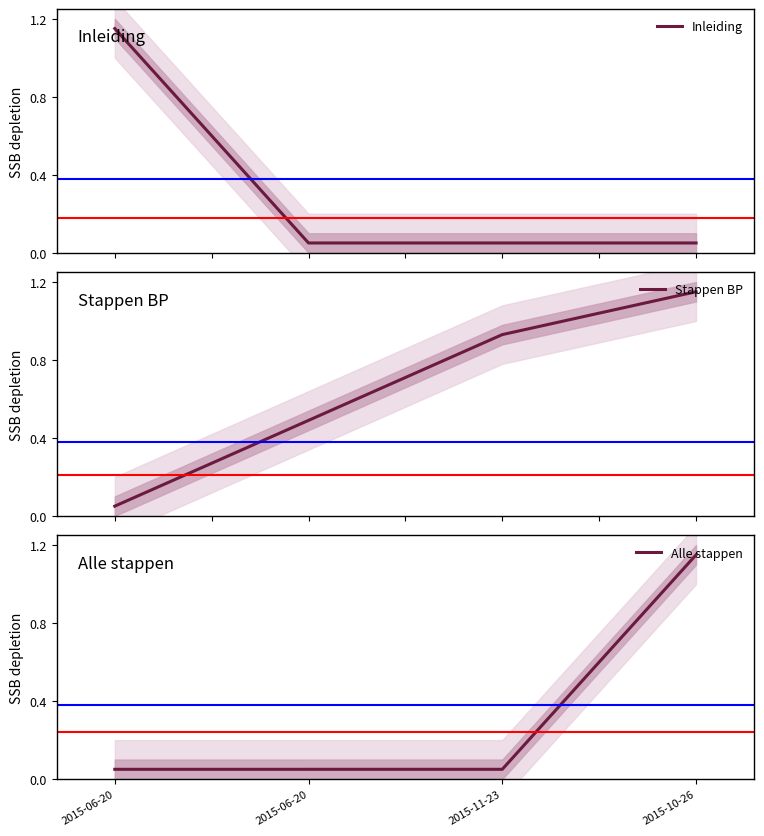

Rank the categories by Alle stappen value from highest to lowest.

2015-10-26, 2015-11-23, 2015-06-20, 2015-06-20